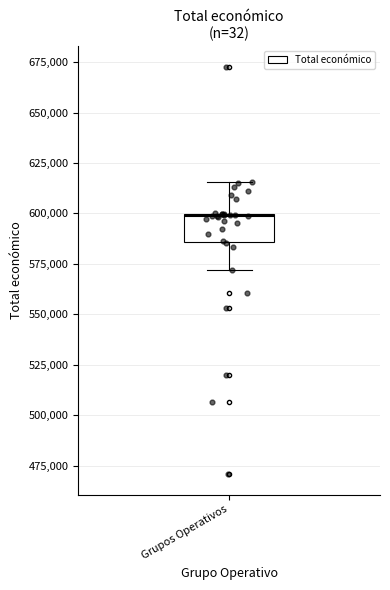

Transcribe this box plot: give where the median line is, the range the box spans, and where the two whiskers end, as read against the y-axis. The values are not printed on the chart, so give them approximately, as read against the axis.

median 600000, box 585000 to 600000, whiskers 570000 to 615000